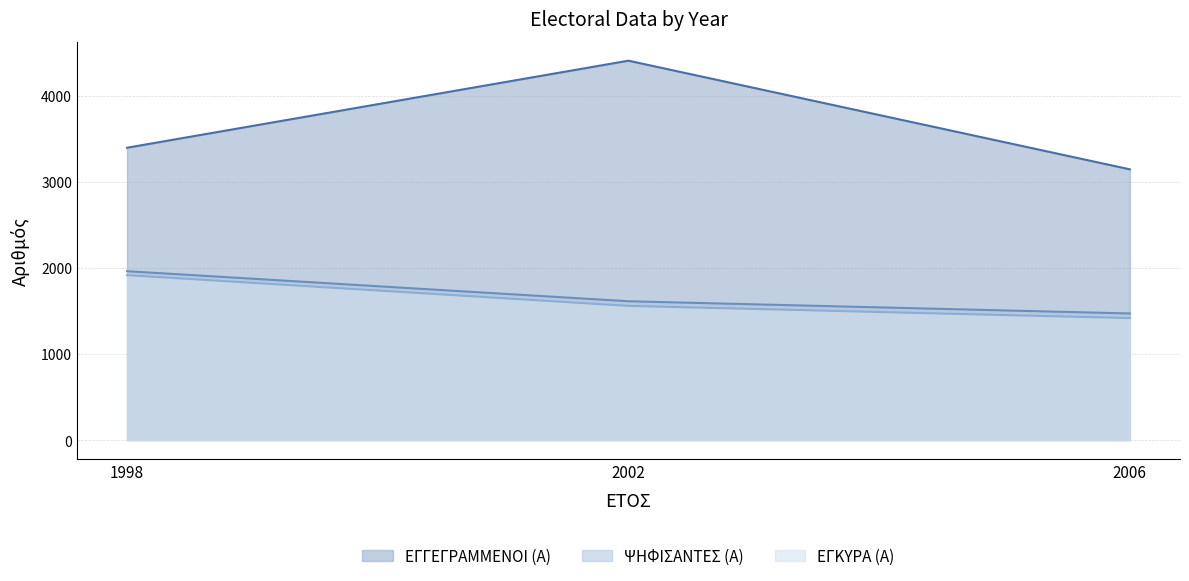

Is the value of ΨΗΦΙΣΑΝΤΕΣ (Α) at 1998 greater than the value of ΕΓΚΥΡΑ (Α) at 1998?

Yes